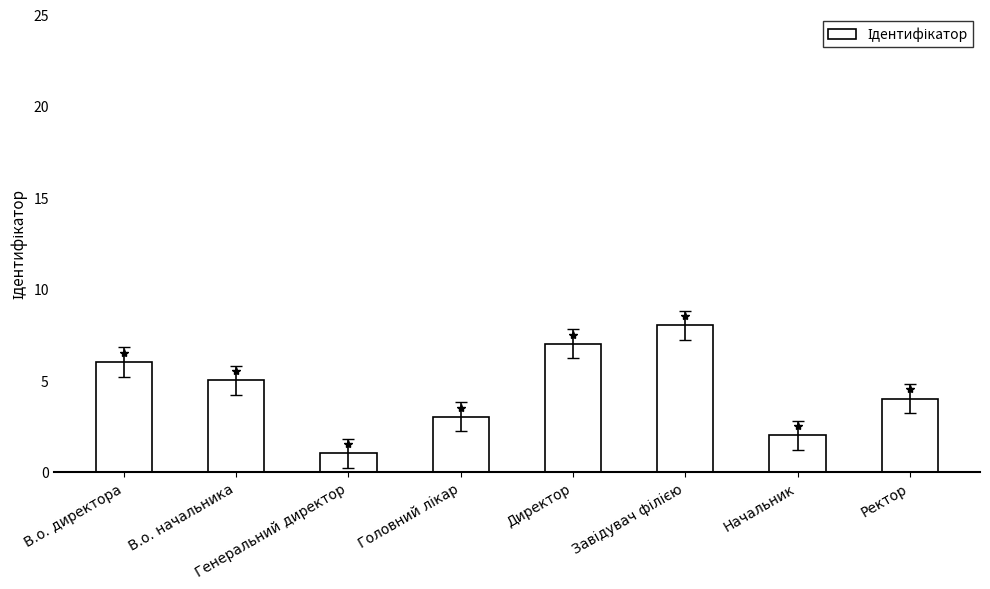

What is the value of the 2nd bar from the left?

5